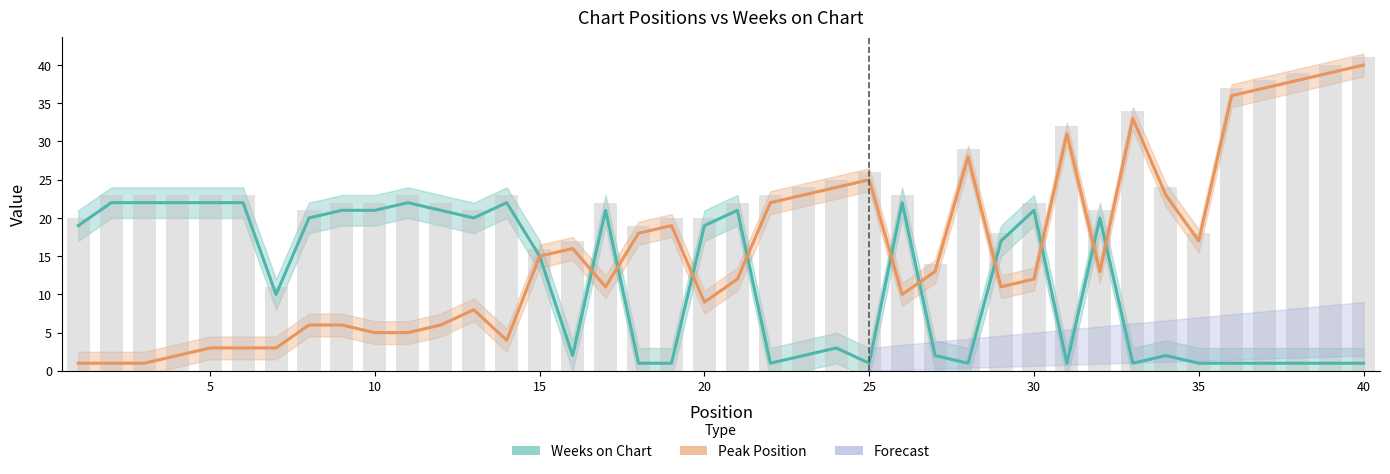

Is it true that Peak Position equals 11 at 34?

False